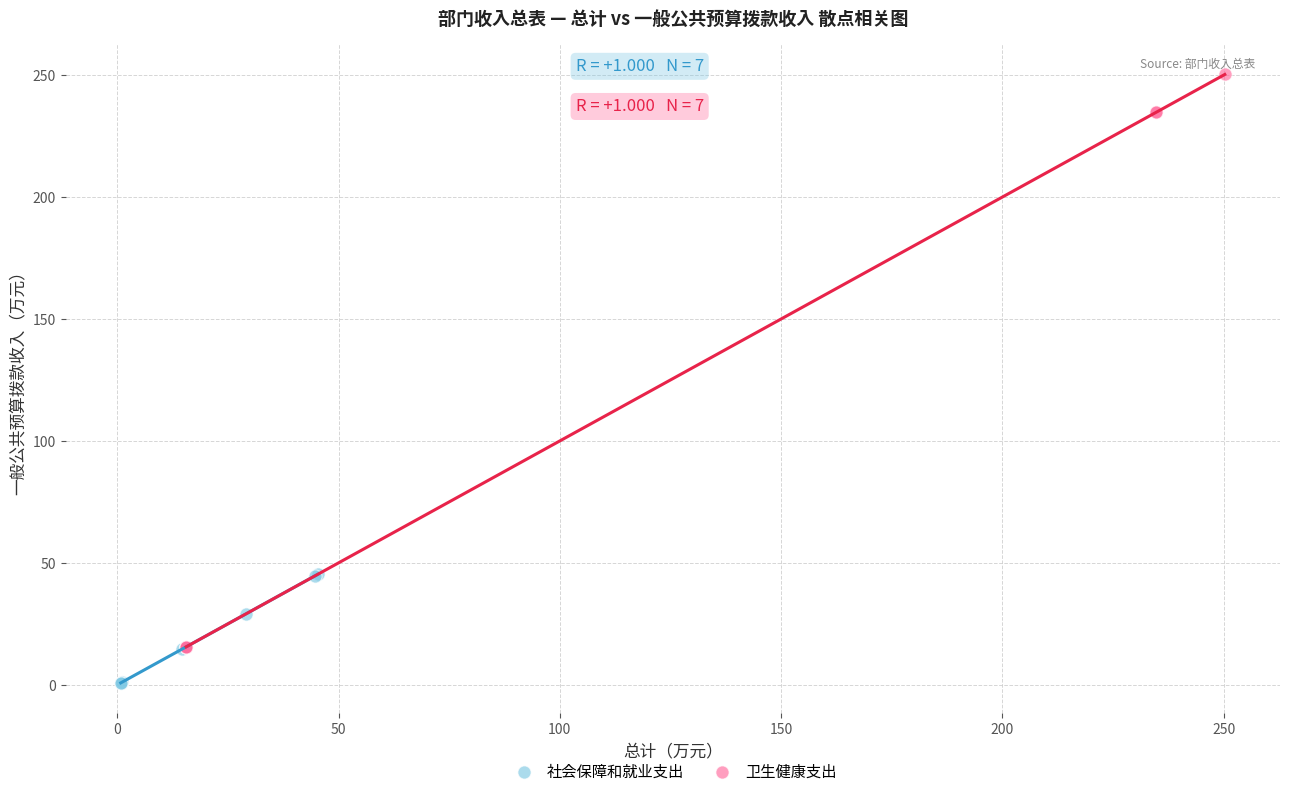

Which series reaches the minimum Y coordinate?

社会保障和就业支出